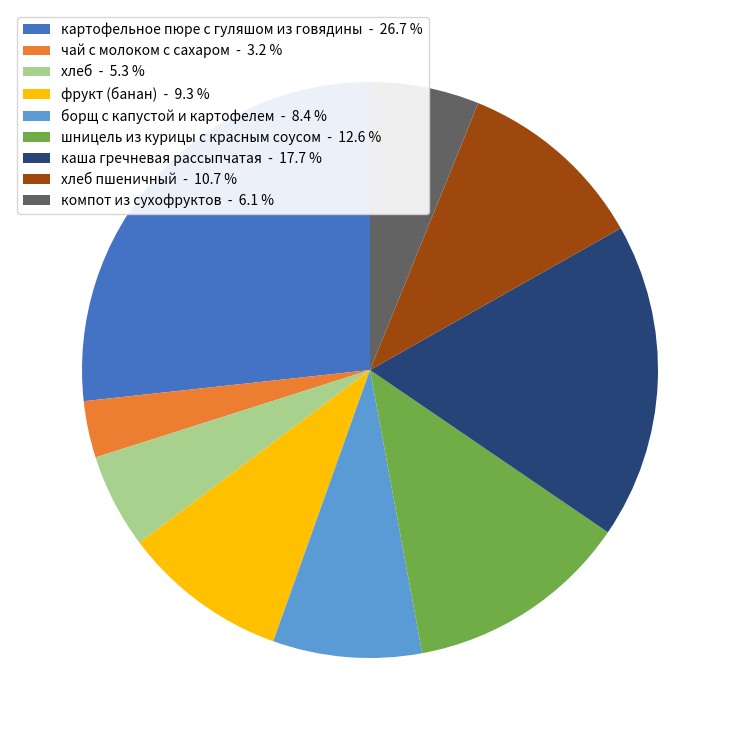

Which has a higher value, хлеб пшеничный - 10.7 % or картофельное пюре с гуляшом из говядины - 26.7 %?

картофельное пюре с гуляшом из говядины - 26.7 %